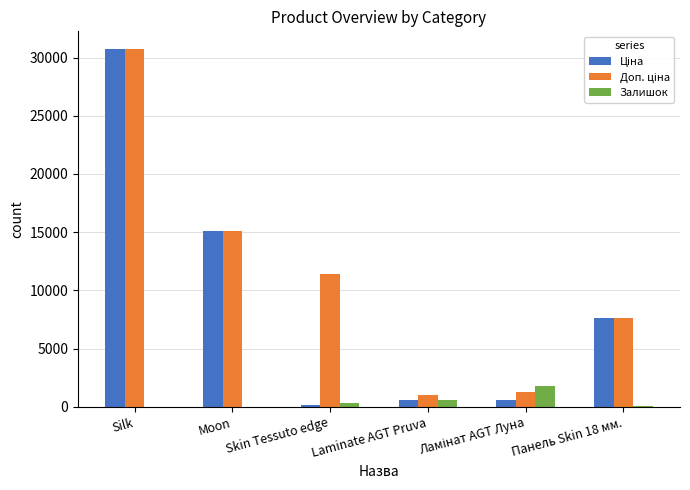

At which category is the sum across all series the highest?

Silk